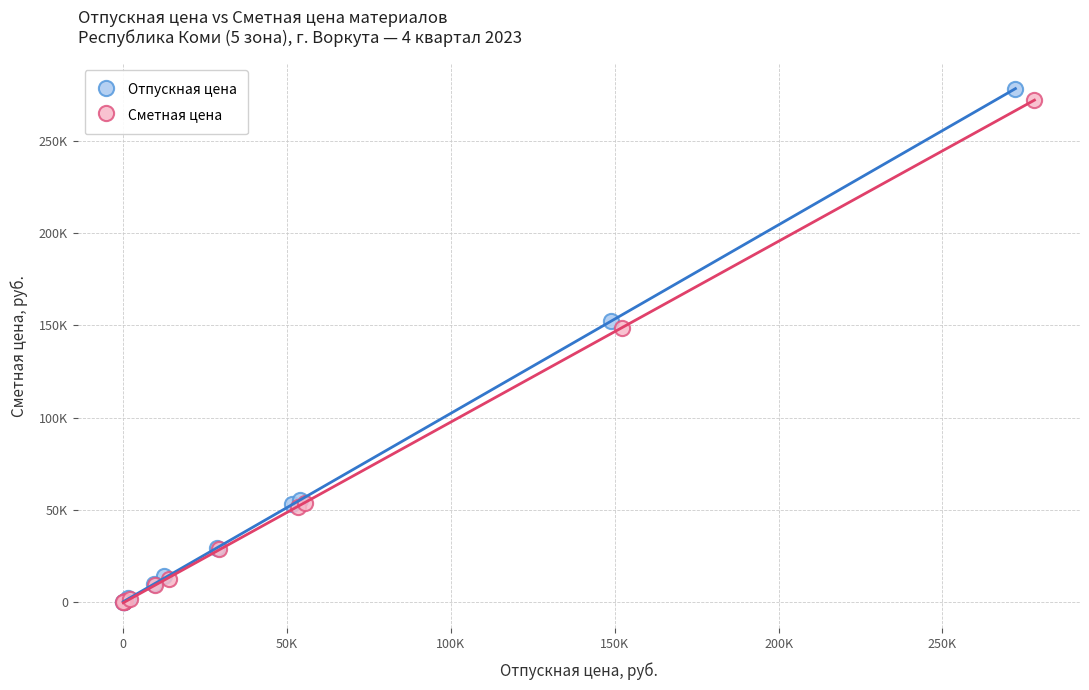

Which series has the largest Y range (max minus min)?

Отпускная цена